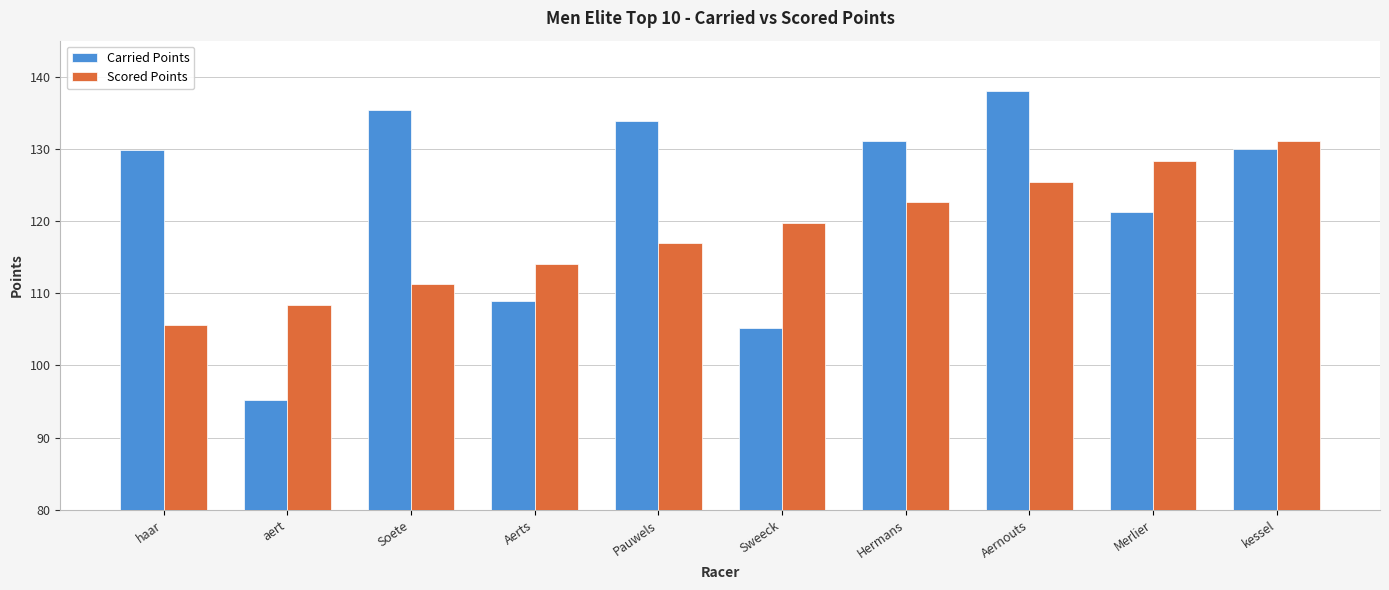

What is the approximate value of Carried Points at Merlier?

121.3